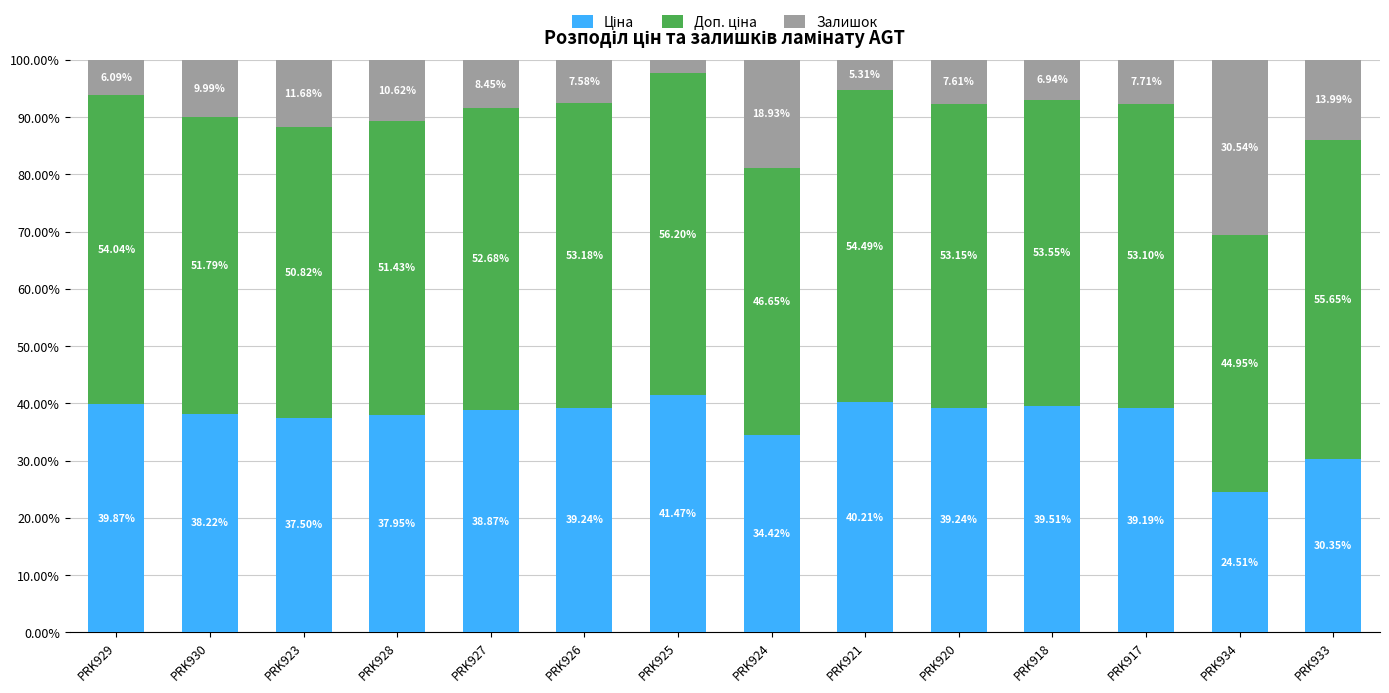

What is the total value across all series at PRK923?

100.0